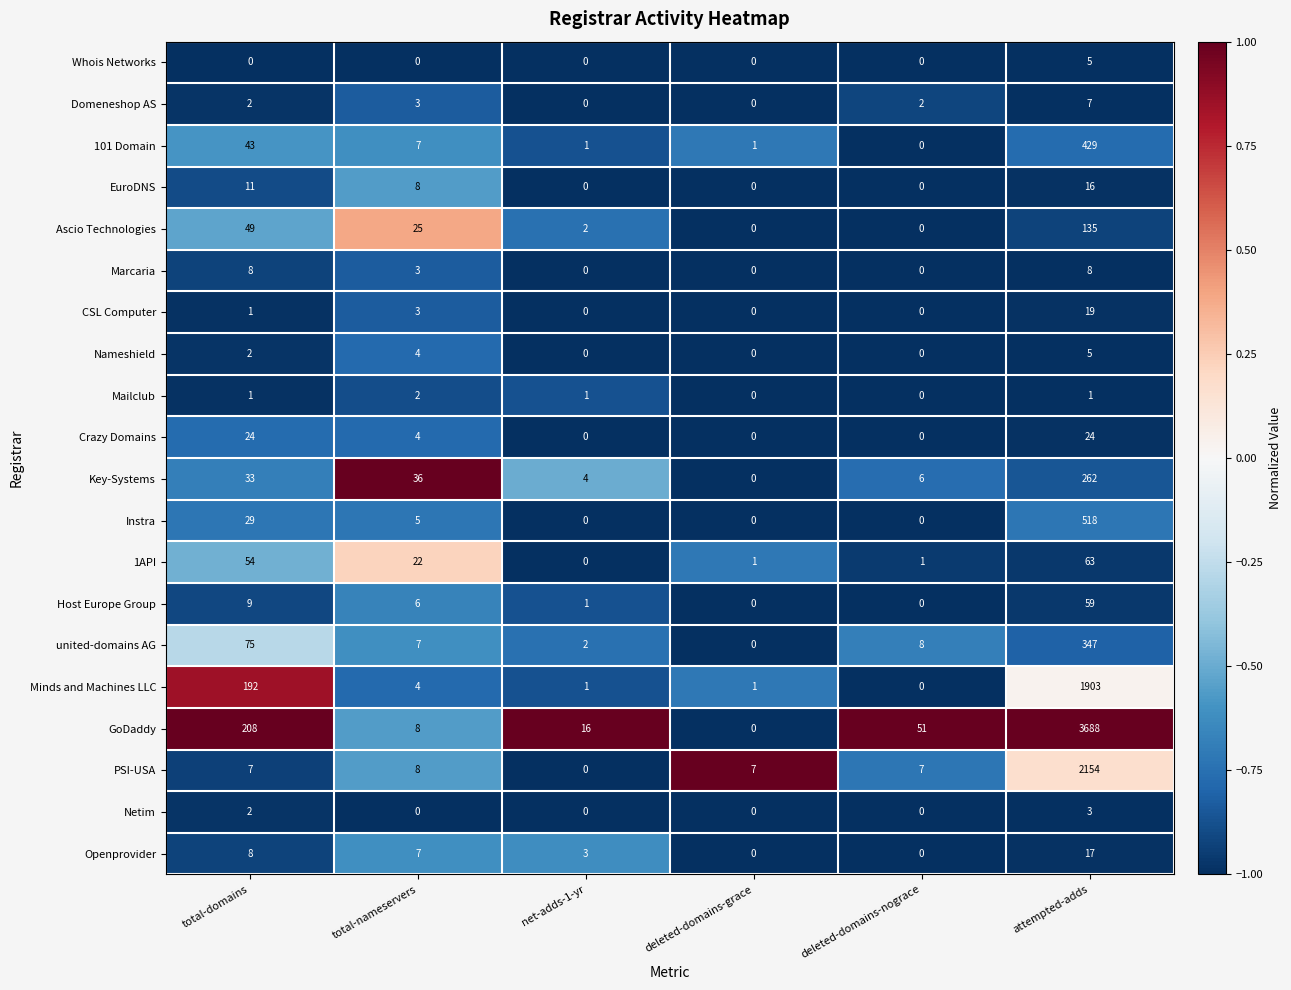

At which category is the sum across all series the highest?

attempted-adds